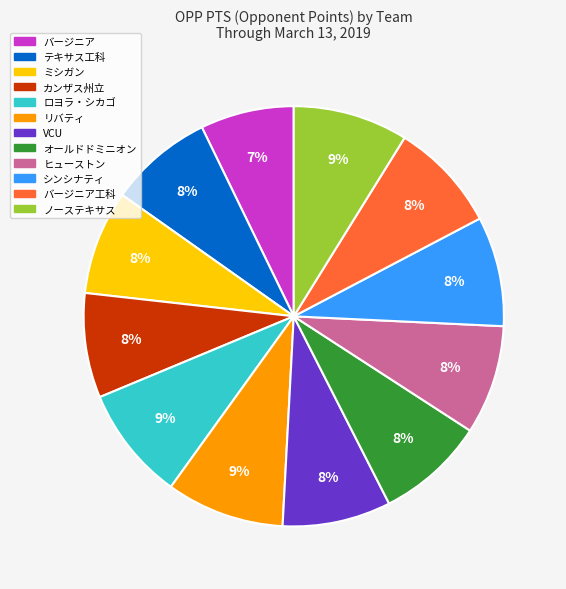

Is there any slice that represents more than half of the pie?

No